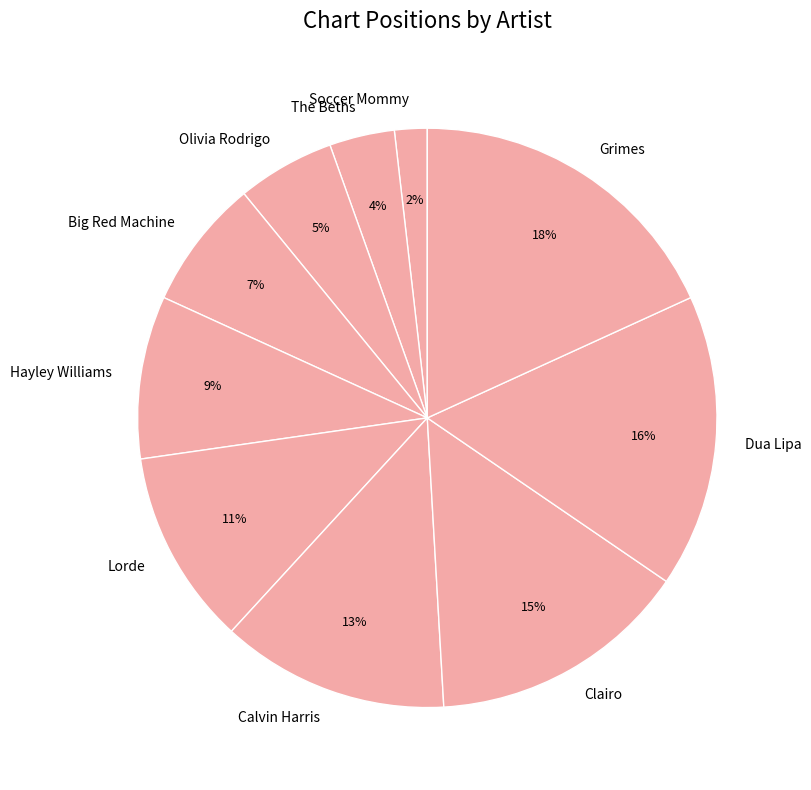

Is Dua Lipa the majority of the pie?

No